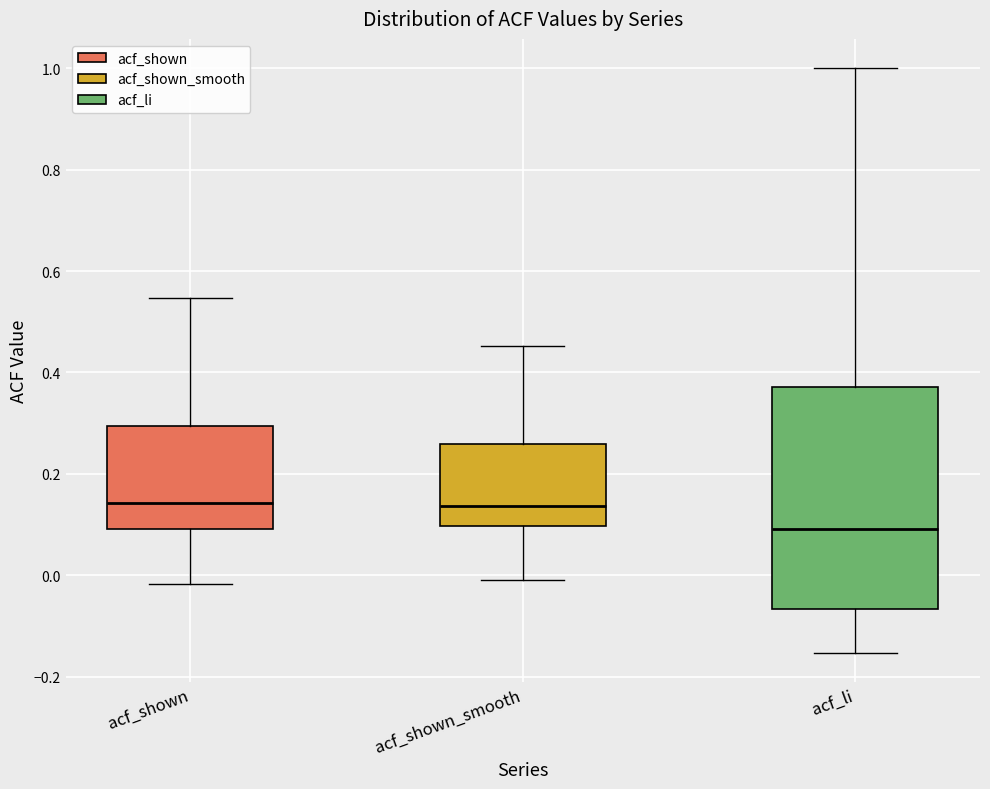

Comparing the boxes themselves (not the whiskers), which one is the tallest?

acf_li